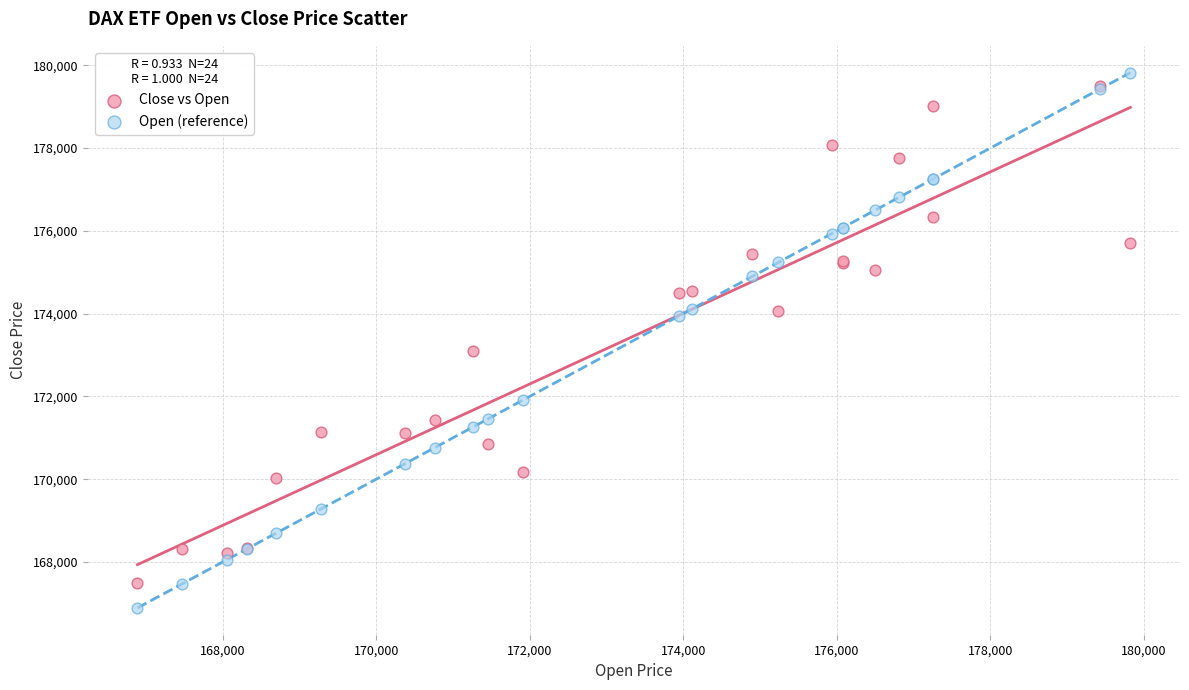

In the Open (reference) series, what Y value is closest to 173357?

173950